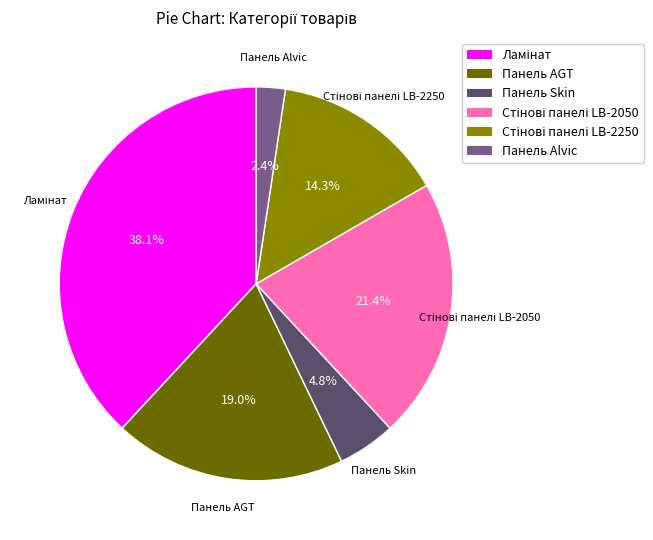

What is the ratio of the value at Панель Skin to the value at Панель Alvic?

2.0